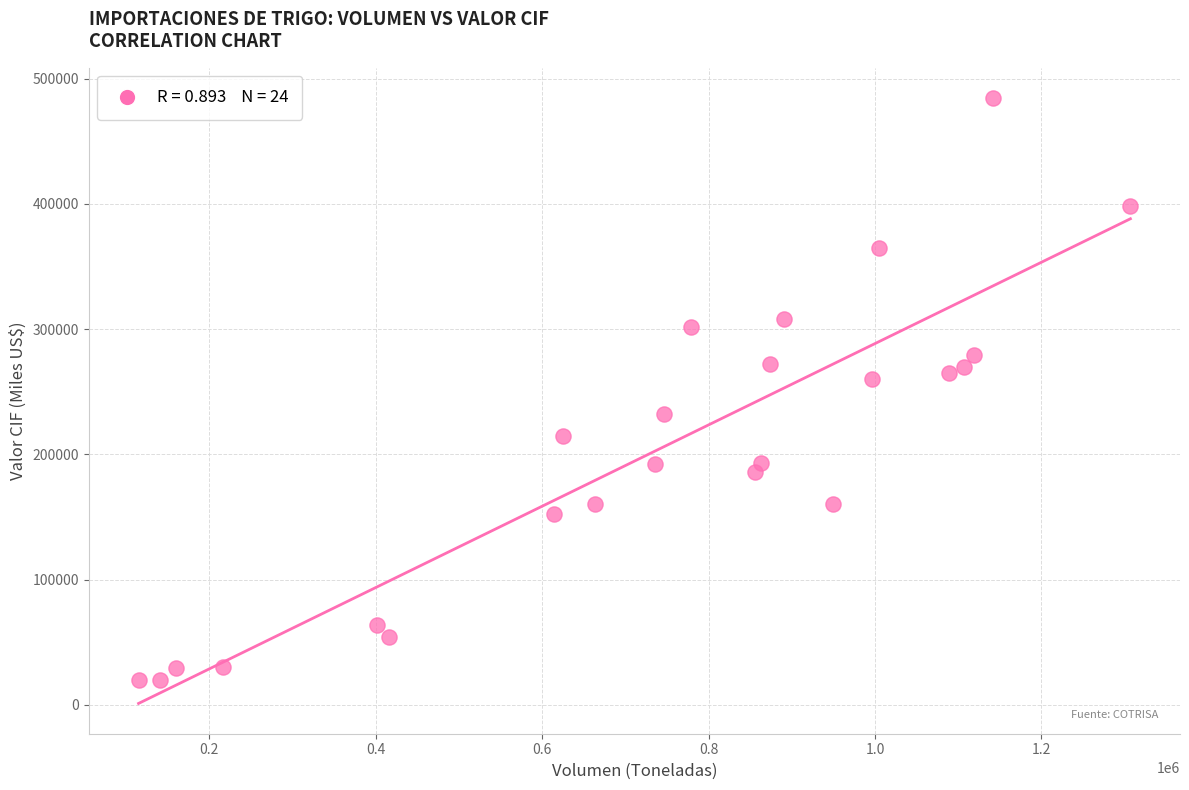

What is the range of Y values (max minus min)?

464643.0